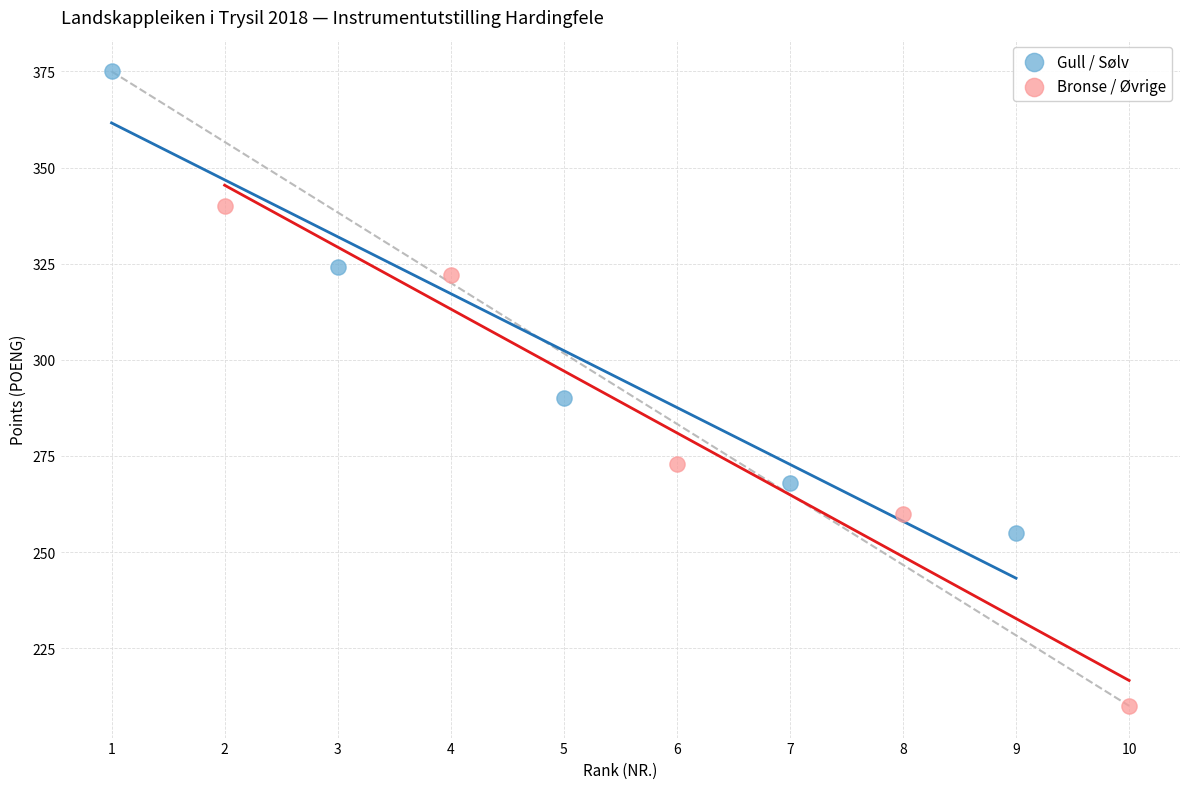

Which series has the widest spread of Y values?

Bronse / Øvrige